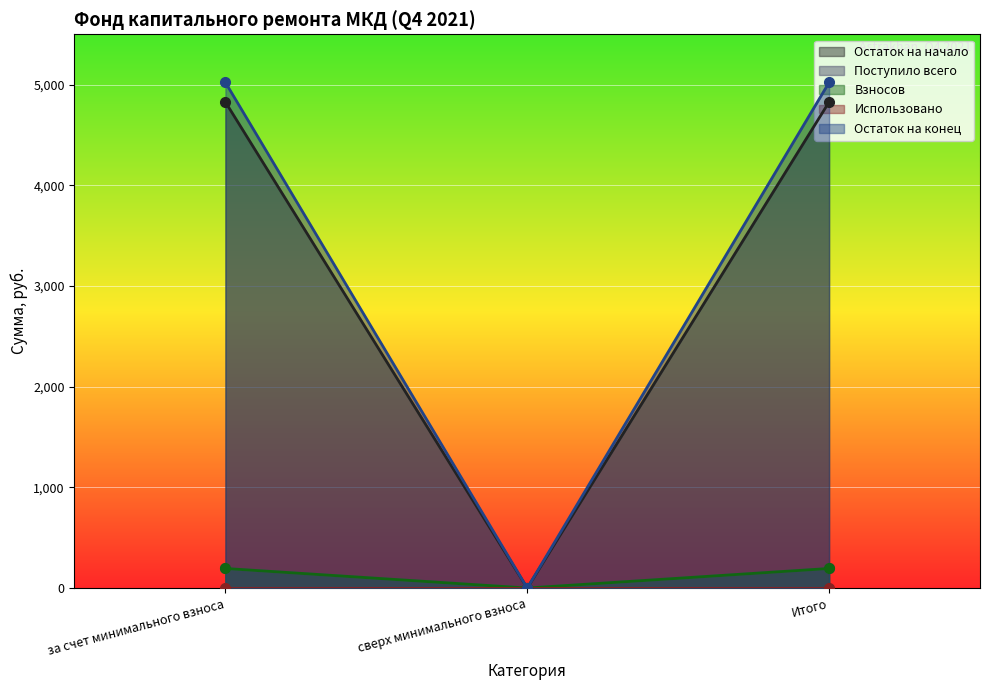

List the series in order of their peak value, highest first.

Остаток на конец, Поступило всего, Остаток на начало, Взносов